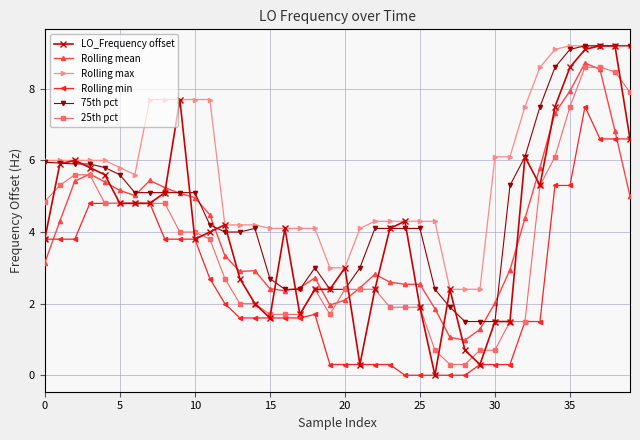

What is the lowest value of the 25th pct series?

0.3